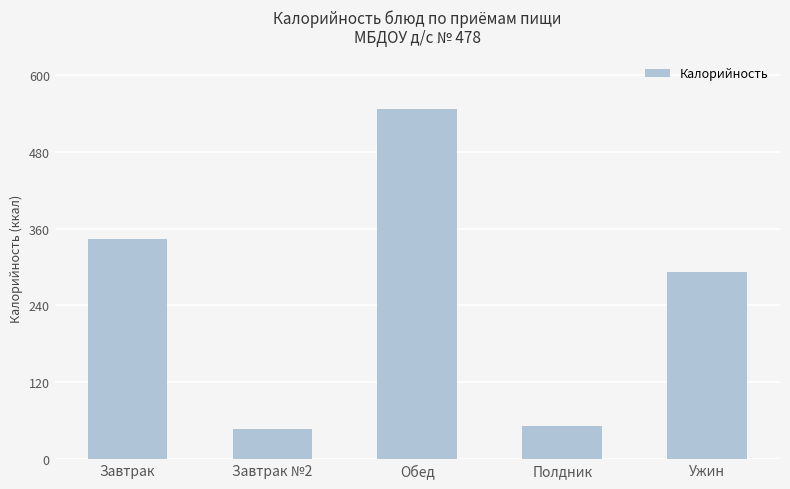

Read the value at Завтрак.

343.9